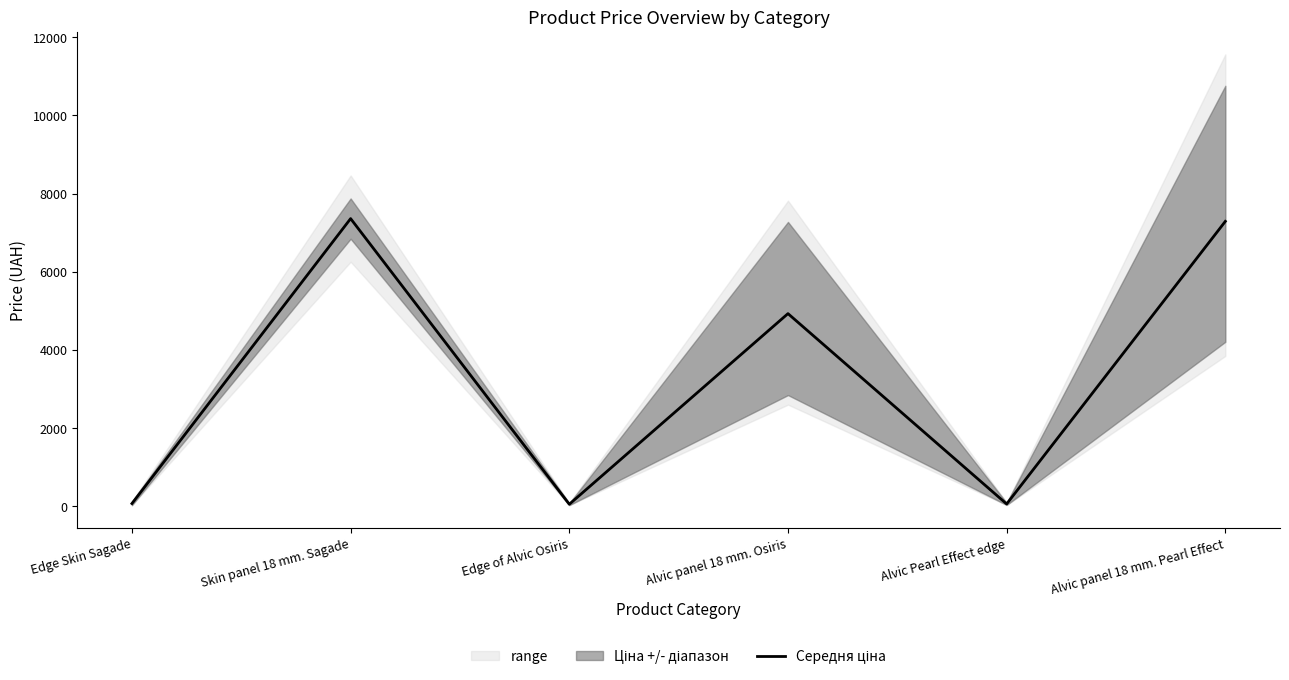

What is the sum of all values?

19761.9